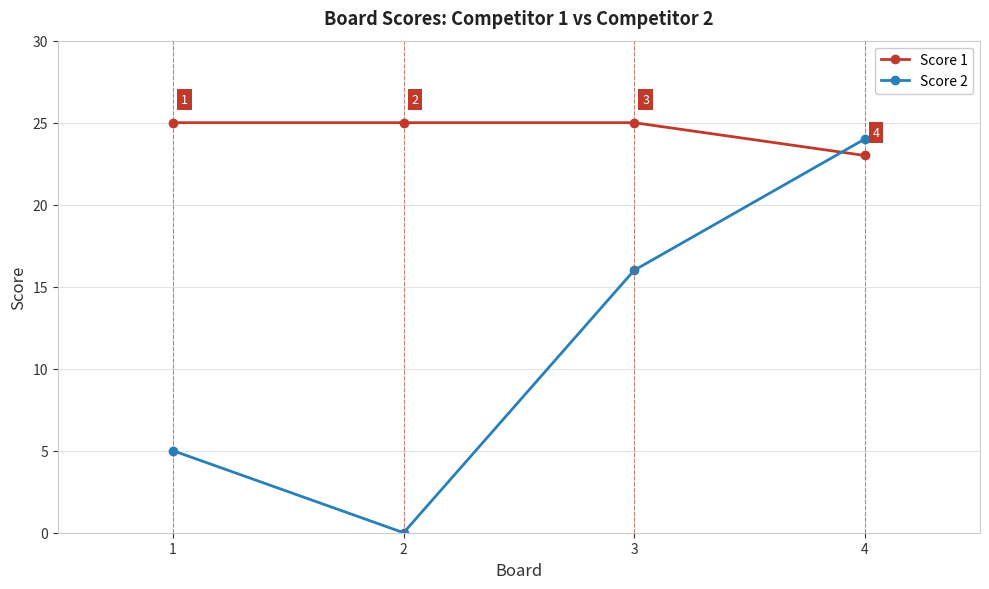

The value of Score 1 at 1 is 25. True or false?

True